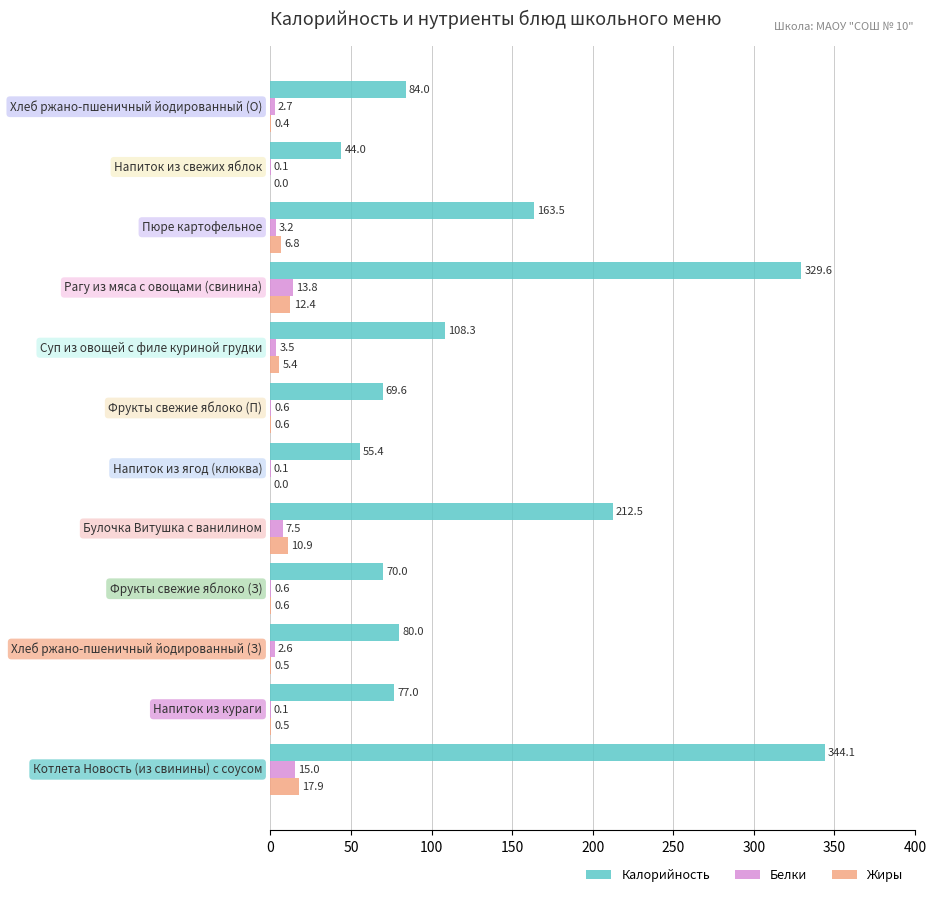

What is the average value of the Белки series?

4.2